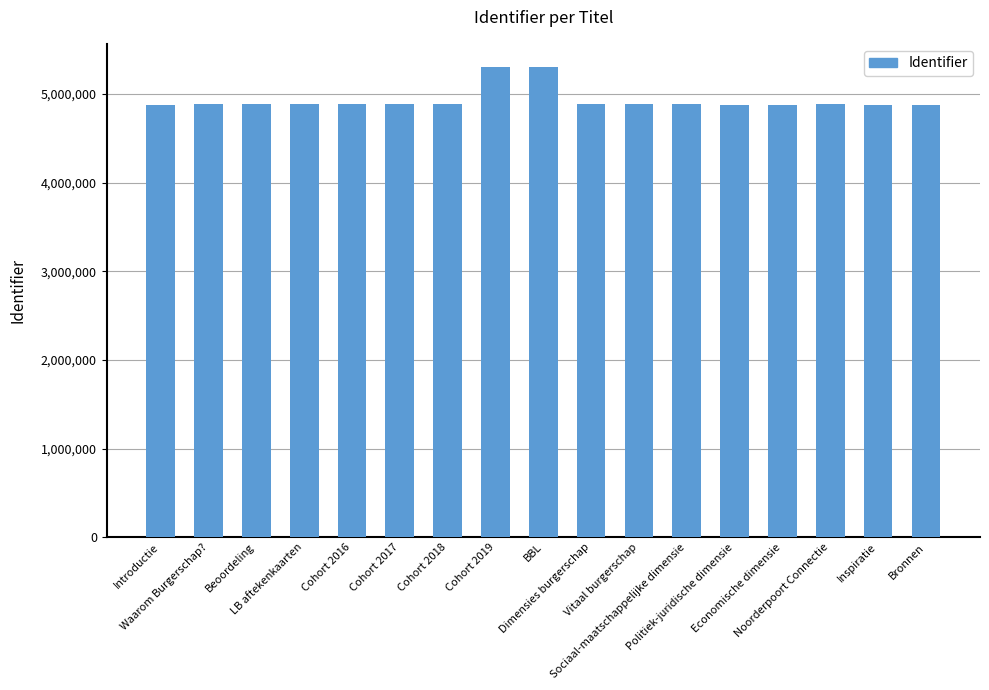

What is the difference between the values at Economische dimensie and Vitaal burgerschap?

8145